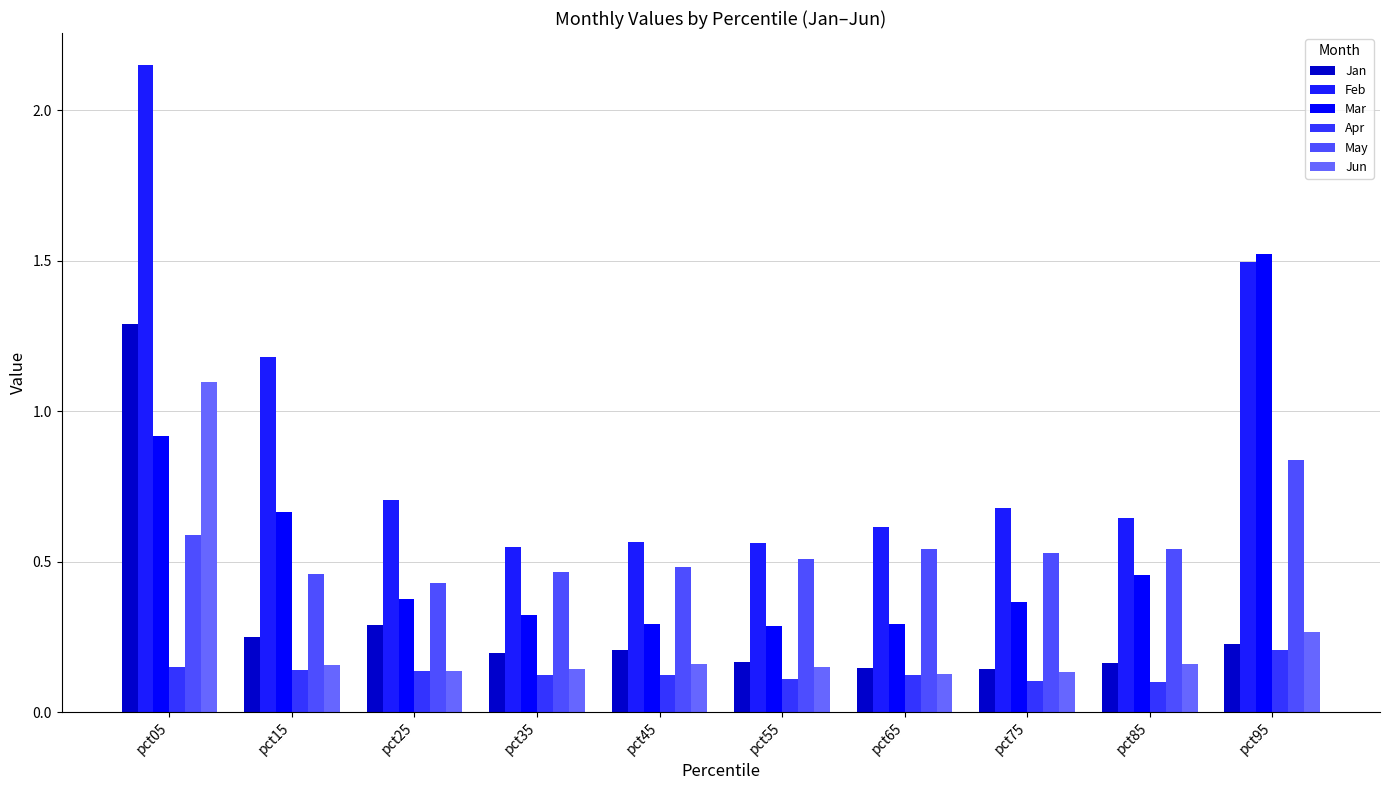

What are all the series names shown in the legend?

Jan, Feb, Mar, Apr, May, Jun